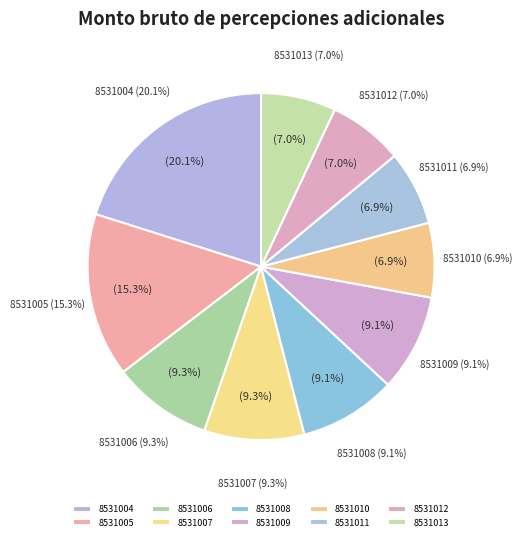

Does any single category account for the majority?

No